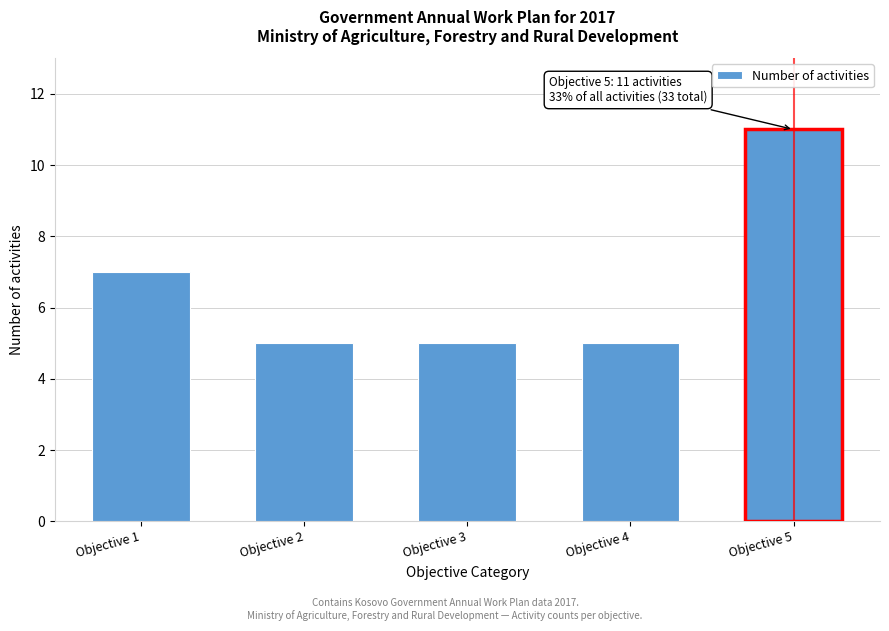

Reading left to right, extract all data points from this chart.

Objective 1=7	Objective 2=5	Objective 3=5	Objective 4=5	Objective 5=11